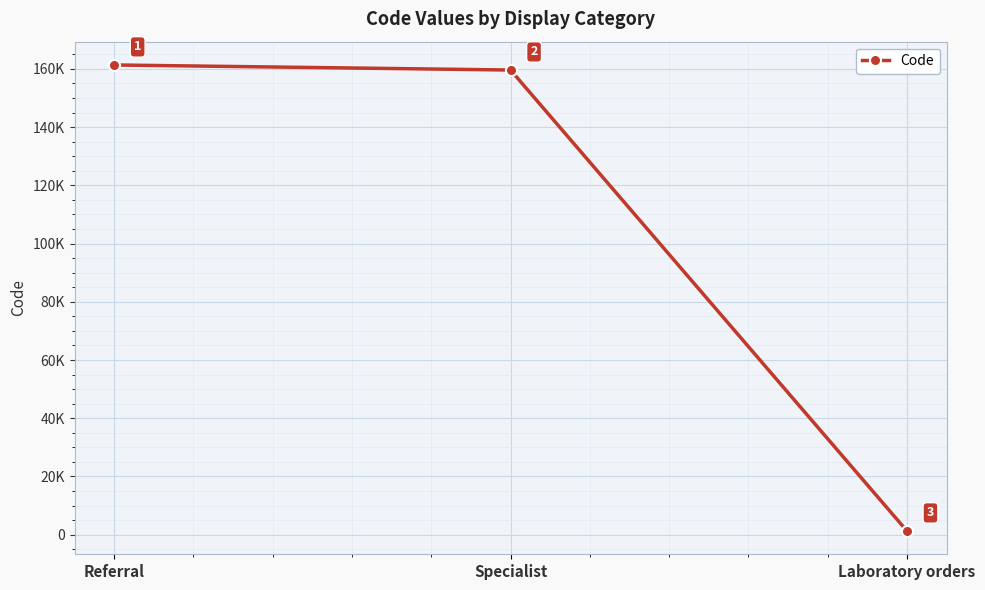

Is this an area chart (filled region under the line)?

No